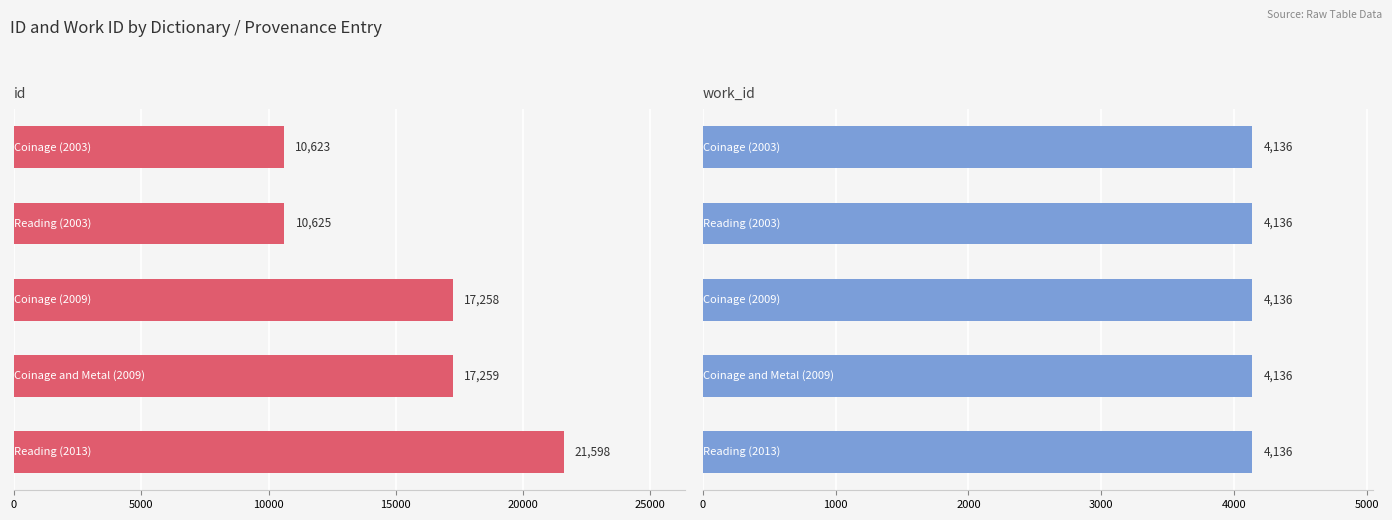

How many series are shown in this chart?

2